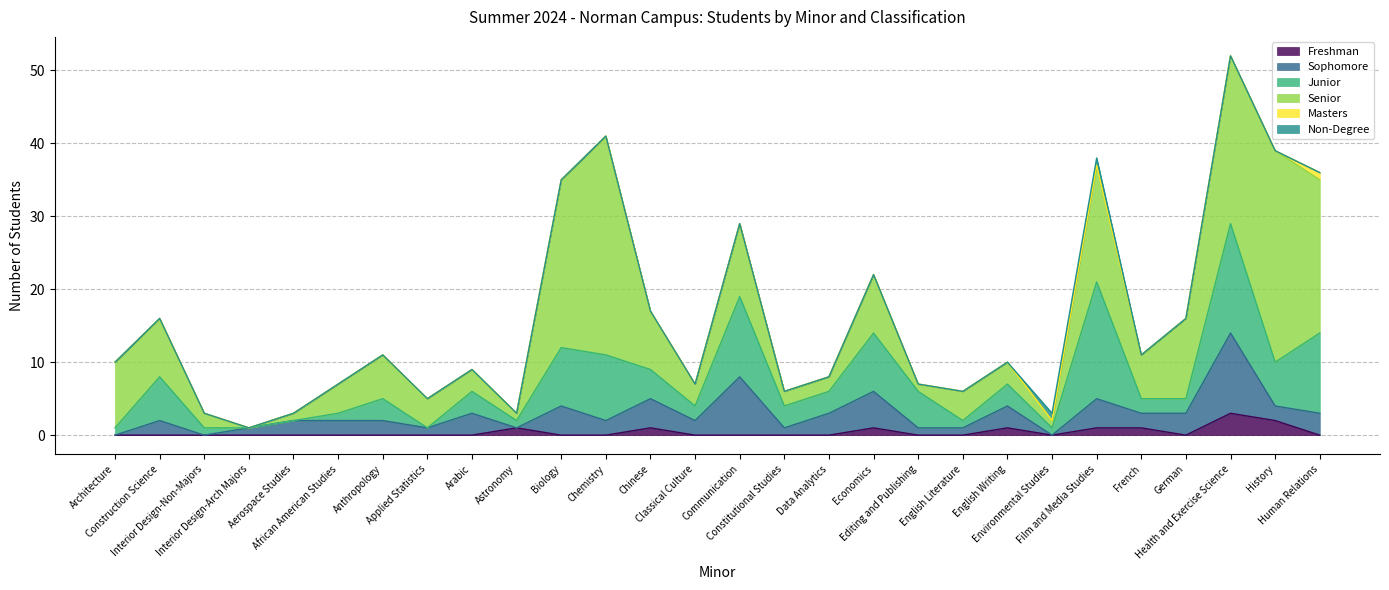

List the labels in order of Senior value, smallest first.

Interior Design-Arch Majors, Aerospace Studies, Astronomy, Editing and Publishing, Environmental Studies, Interior Design-Non-Majors, Constitutional Studies, Data Analytics, Arabic, Classical Culture, English Writing, African American Studies, Applied Statistics, English Literature, Anthropology, French, Construction Science, Chinese, Economics, Architecture, Communication, German, Film and Media Studies, Human Relations, Biology, Health and Exercise Science, History, Chemistry